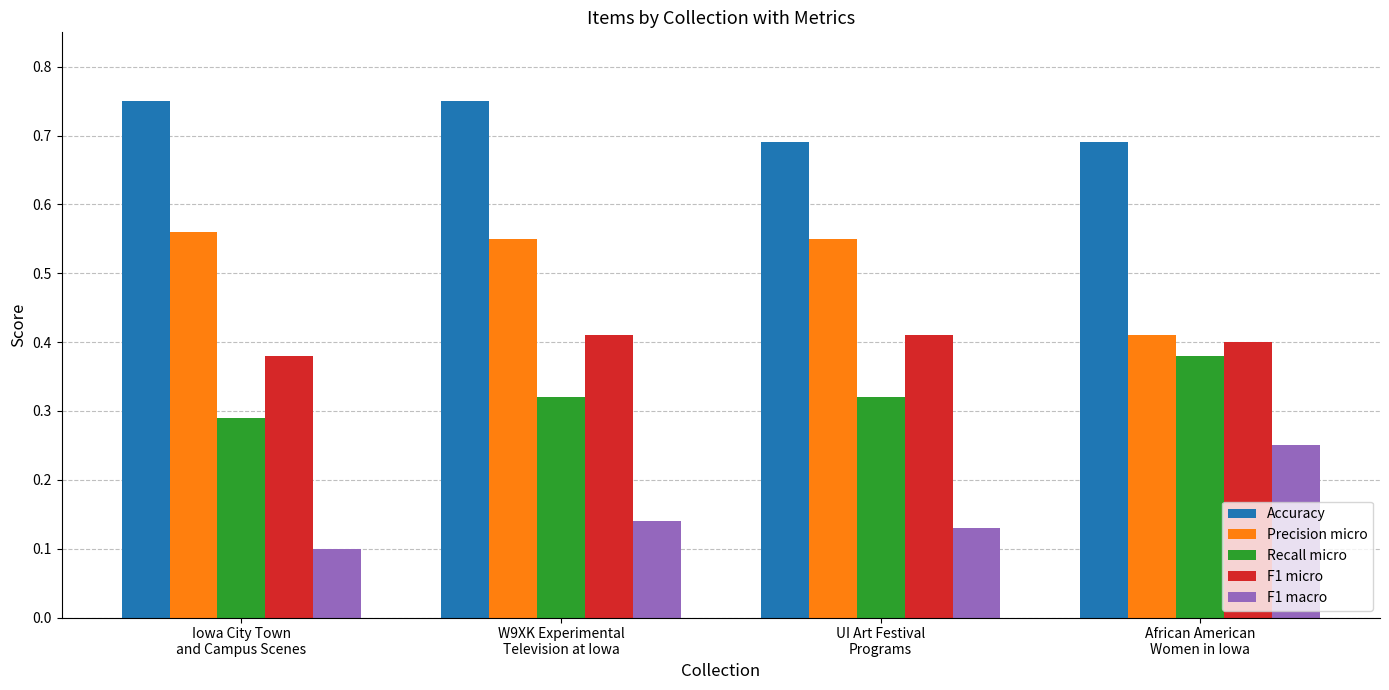

At how many categories does at least one series exceed 0?

4